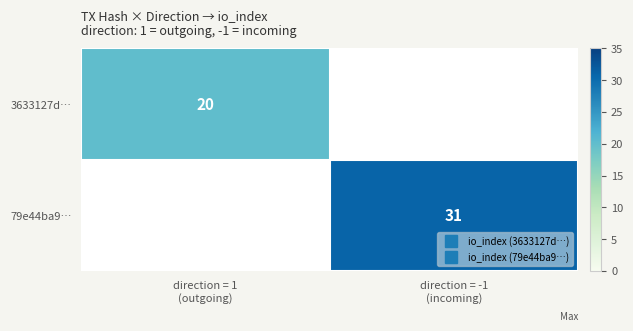

List the series in order of their peak value, lowest first.

3633127d…, 79e44ba9…